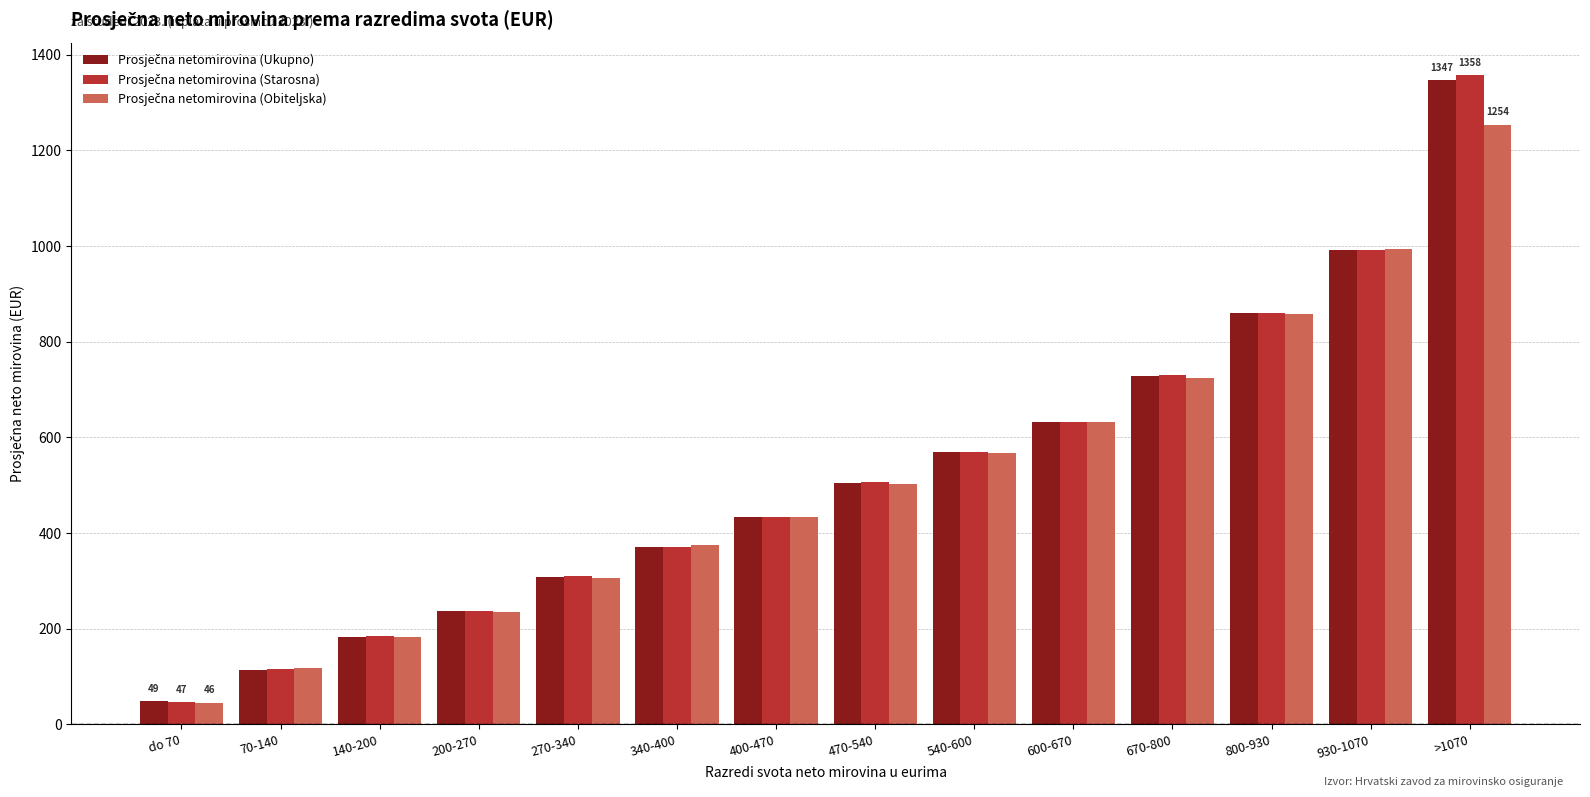

Which label corresponds to the largest value in the chart?

>1070